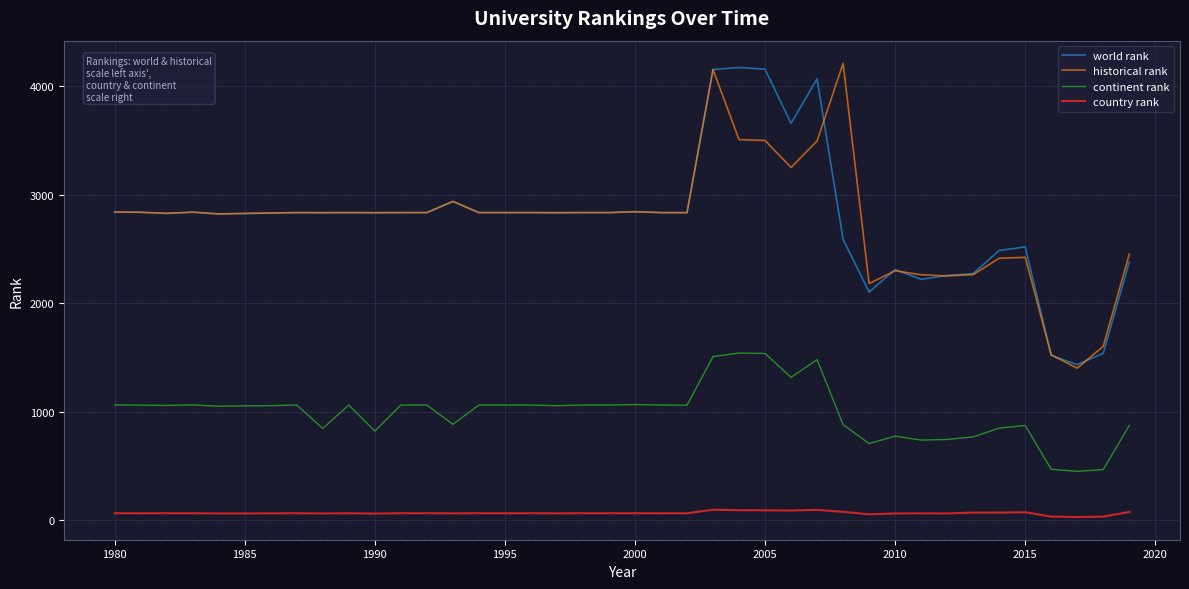

What is the maximum value shown in the chart?

4211.0